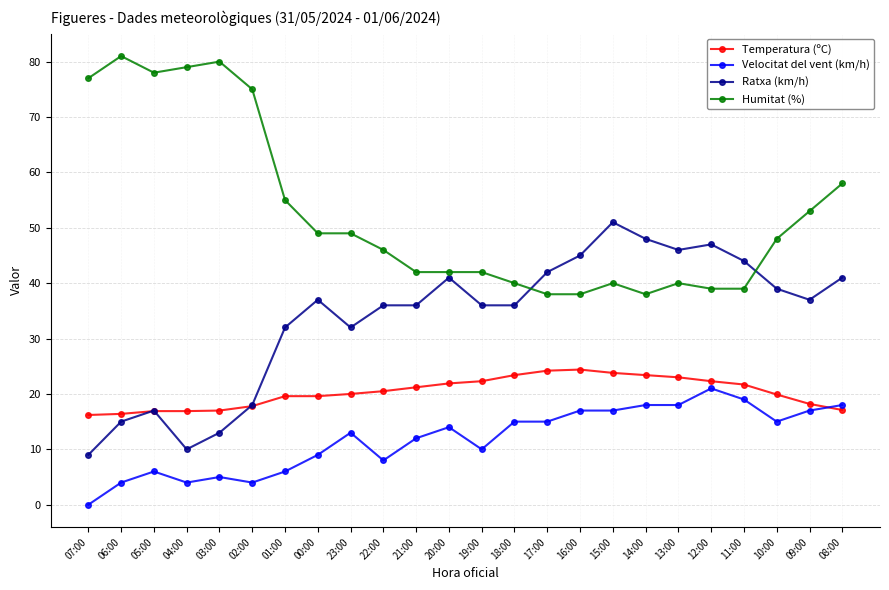

At 16:00, list the series in order from largest to smallest.

Ratxa (km/h), Humitat (%), Temperatura (ºC), Velocitat del vent (km/h)